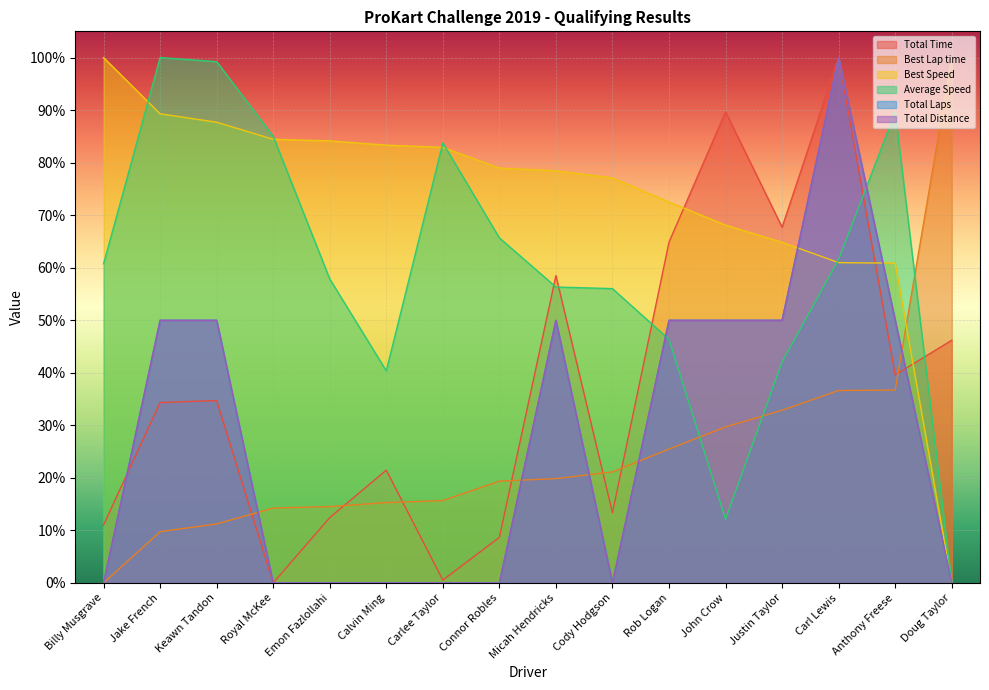

Which series changed the most between Connor Robles and Rob Logan?

Total Time